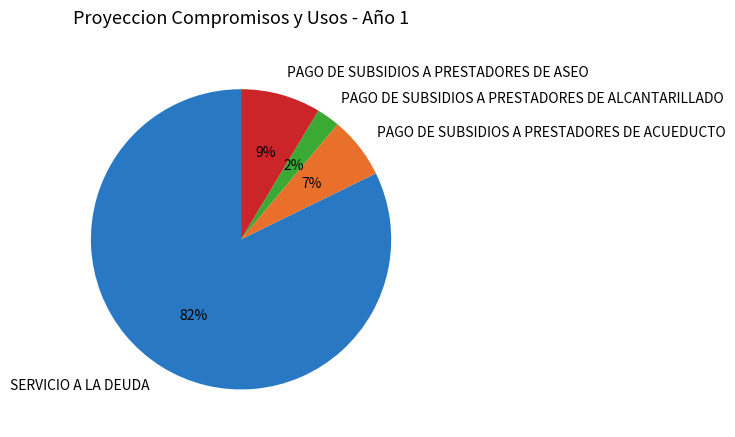

Does any single category account for the majority?

Yes